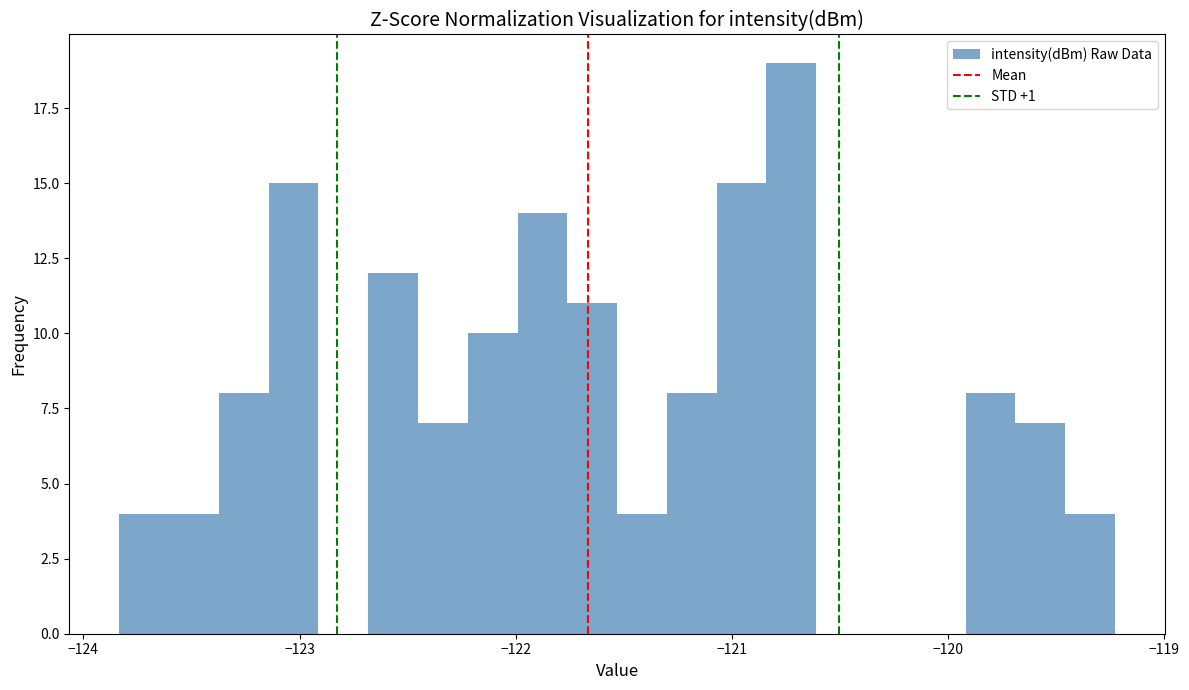

Around what value on the x-axis is the tallest bar? Give the approximate position of its centre, as read against the axis.

-120.7